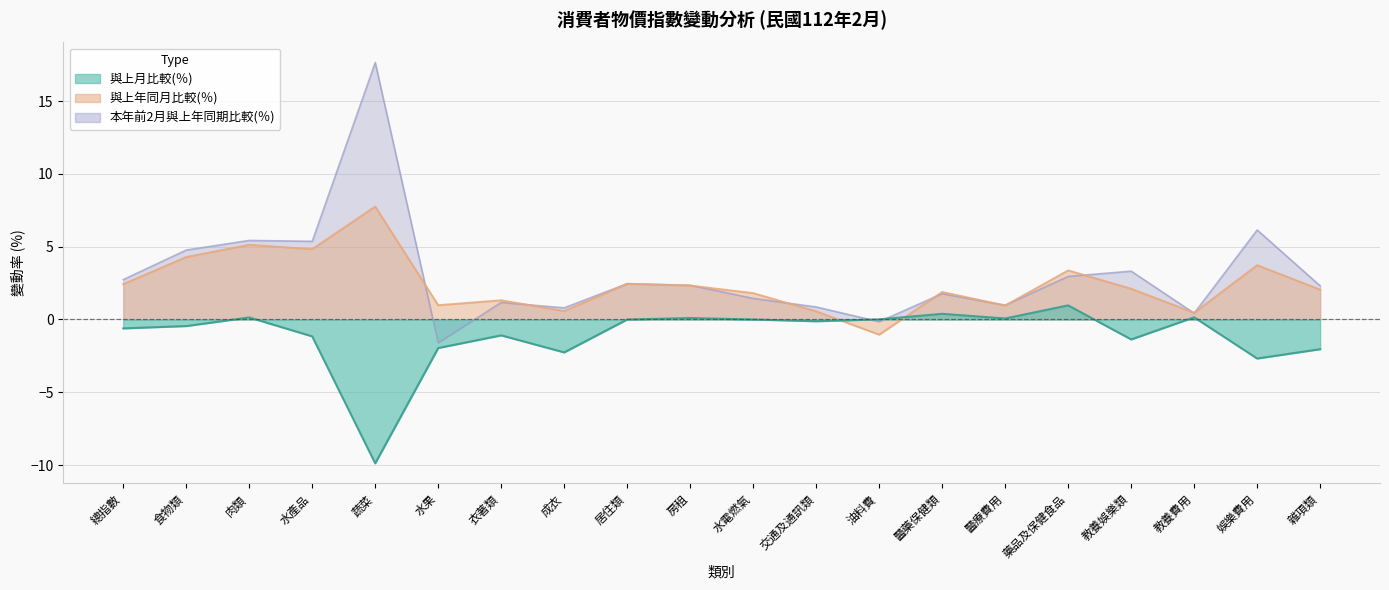

Read the 本年前2月與上年同期比較(％) value at 教養費用.

0.4